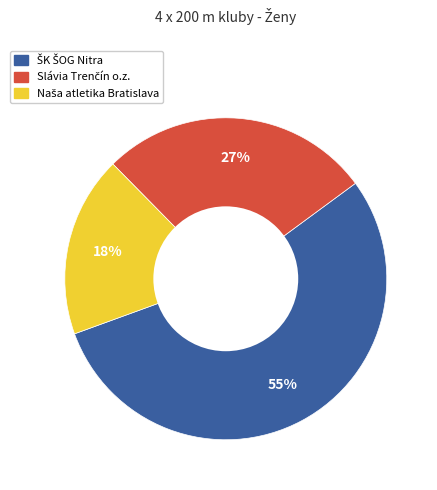

Does any single category account for the majority?

Yes